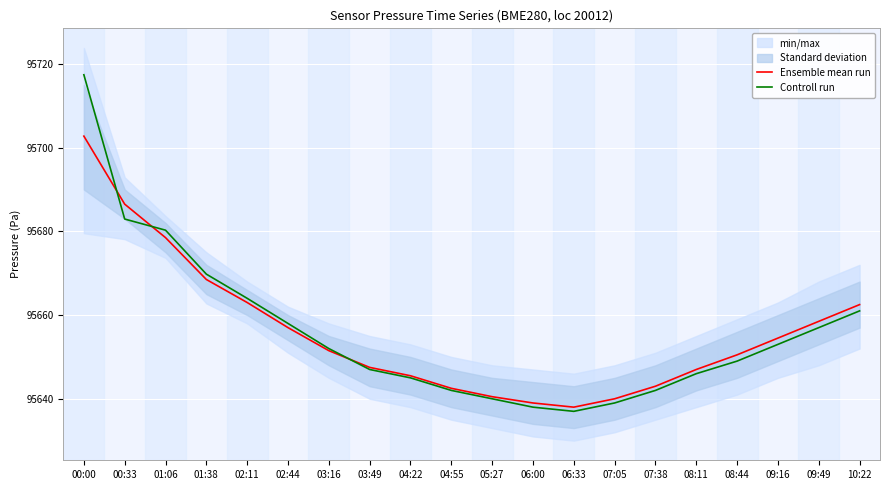

Between 06:33 and 02:11, which is larger?

02:11